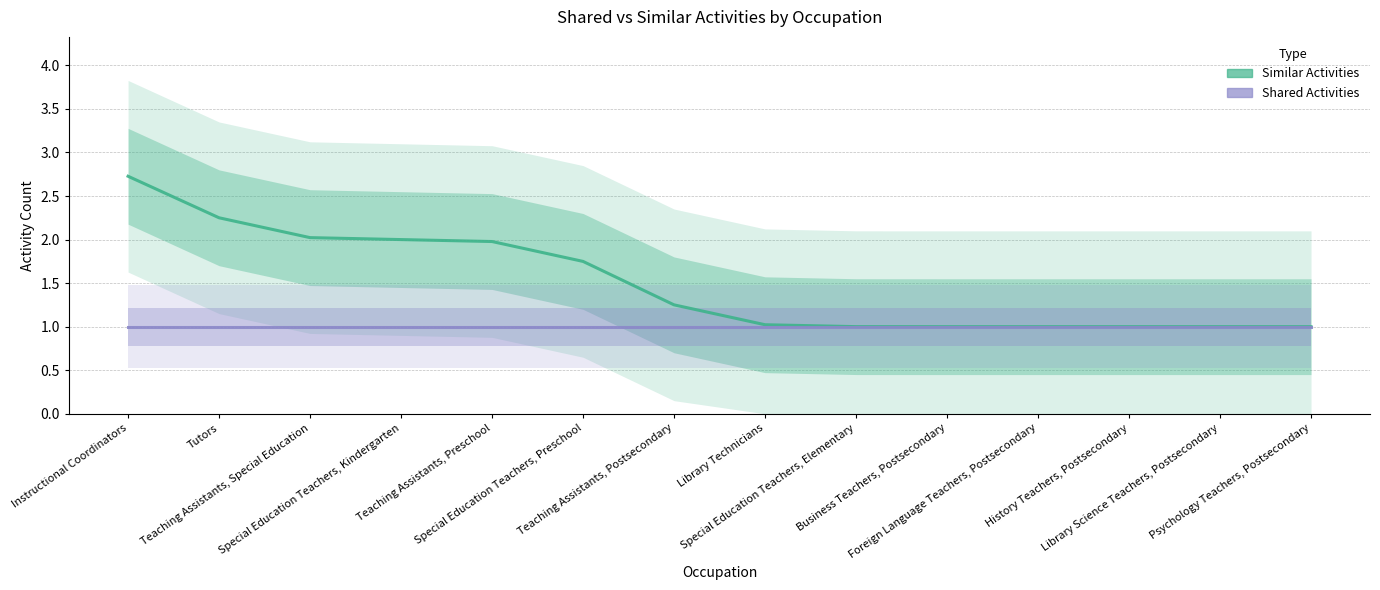

Rank the series by their maximum value, from lowest to highest.

Shared Activities, Similar Activities